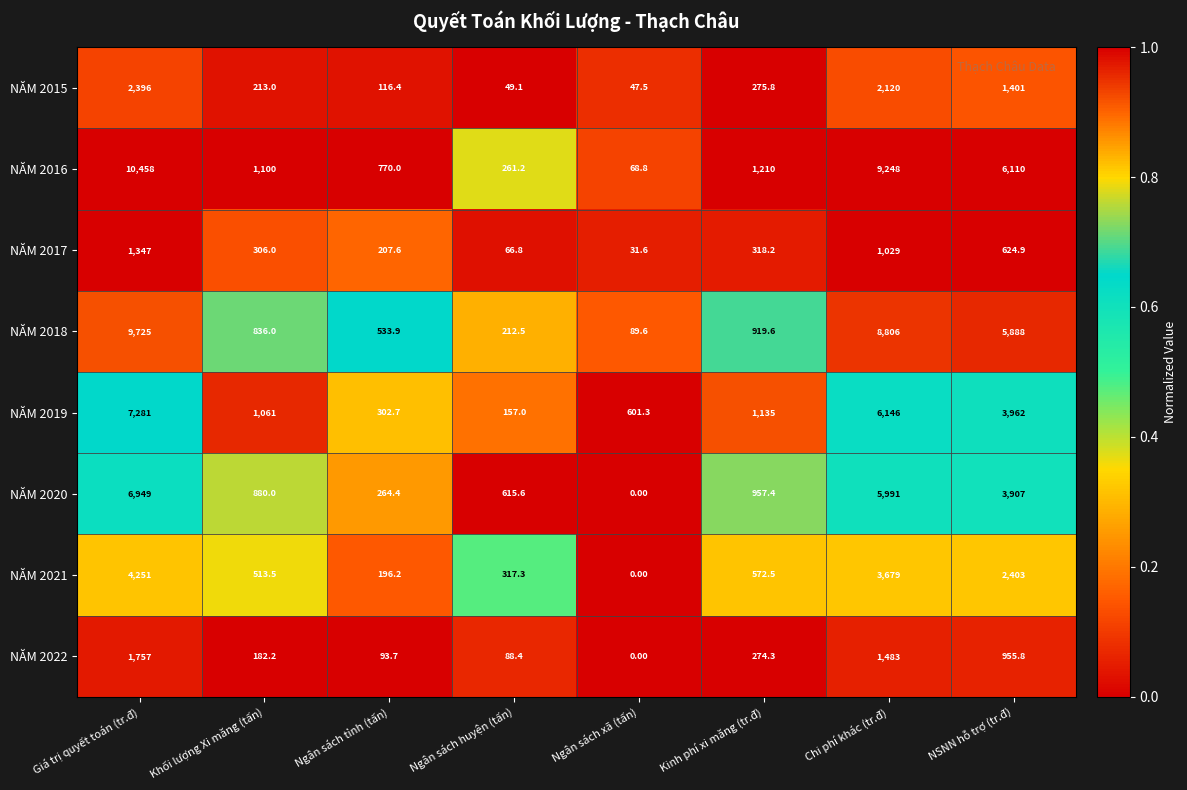

Which category has the highest value in the NĂM 2017 series?

Giá trị quyết toán (tr.đ)